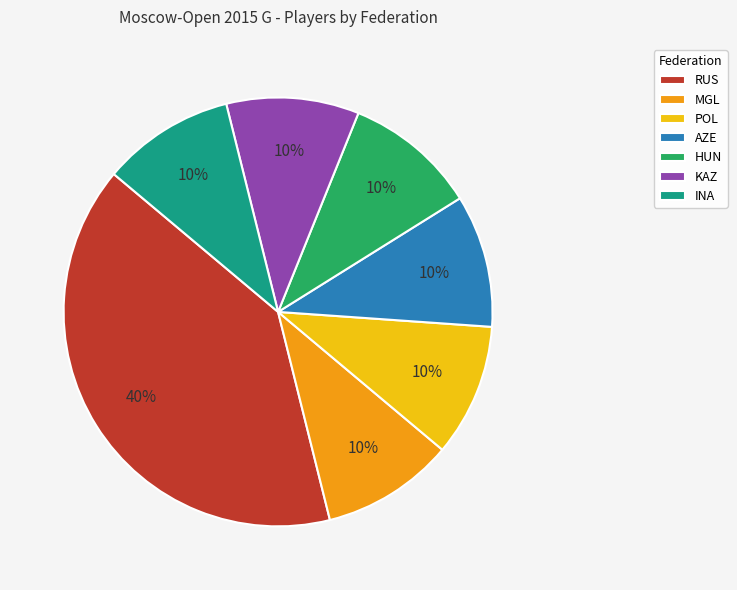

Do MGL and POL together represent more than half of the pie?

No